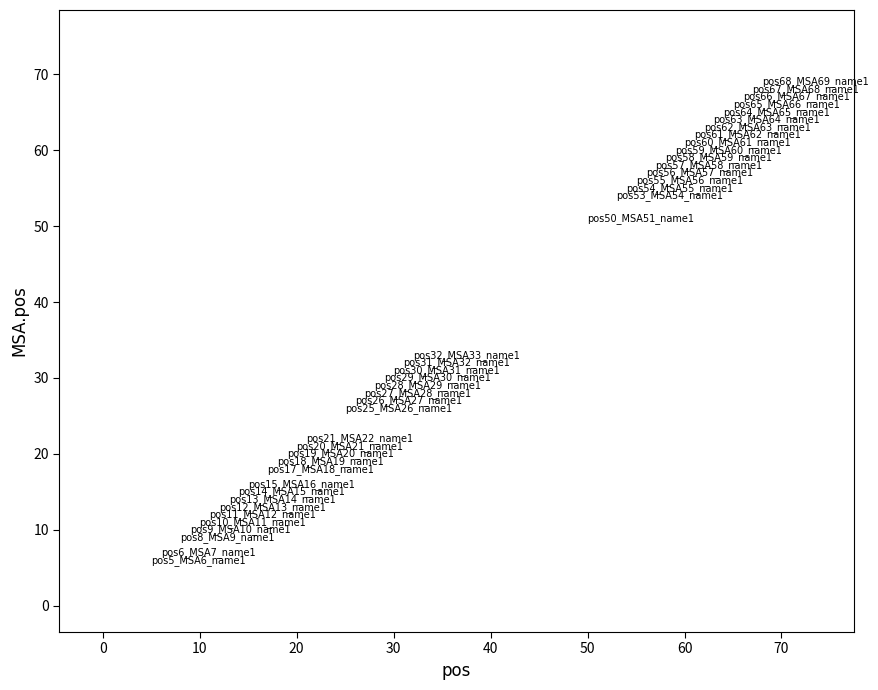

What Y value in the scatter plot is closest to 37?

33